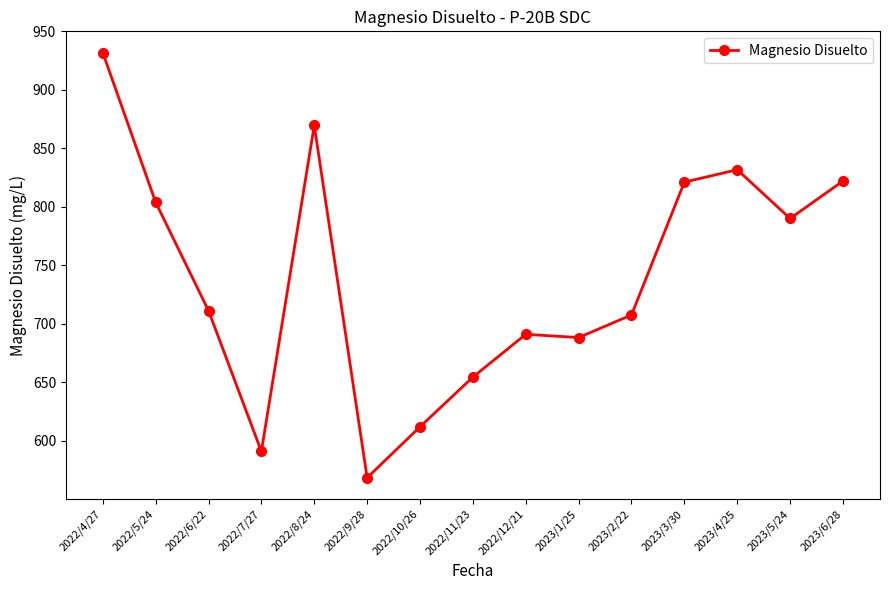

What is the value of the 12th point from the left?

821.2